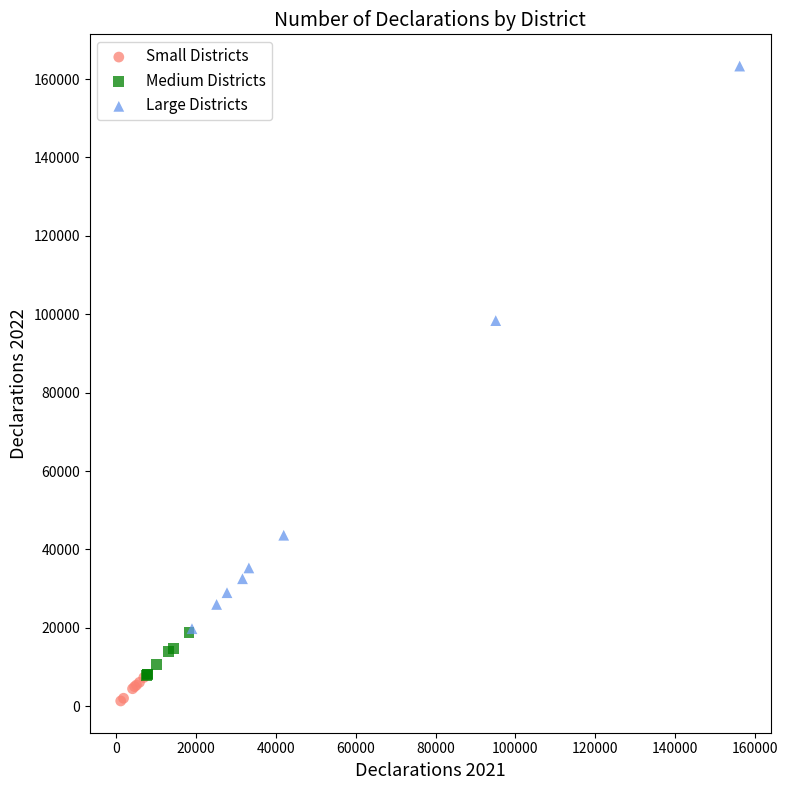

Which series has the largest Y range (max minus min)?

Large Districts